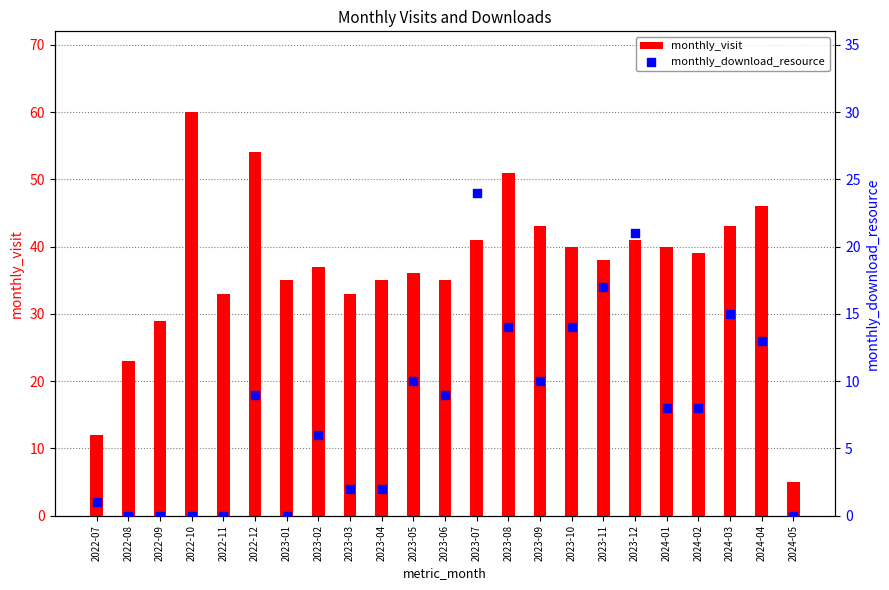

Is the value of monthly_visit at 2023-06 greater than the value of monthly_download_resource at 2022-07?

Yes